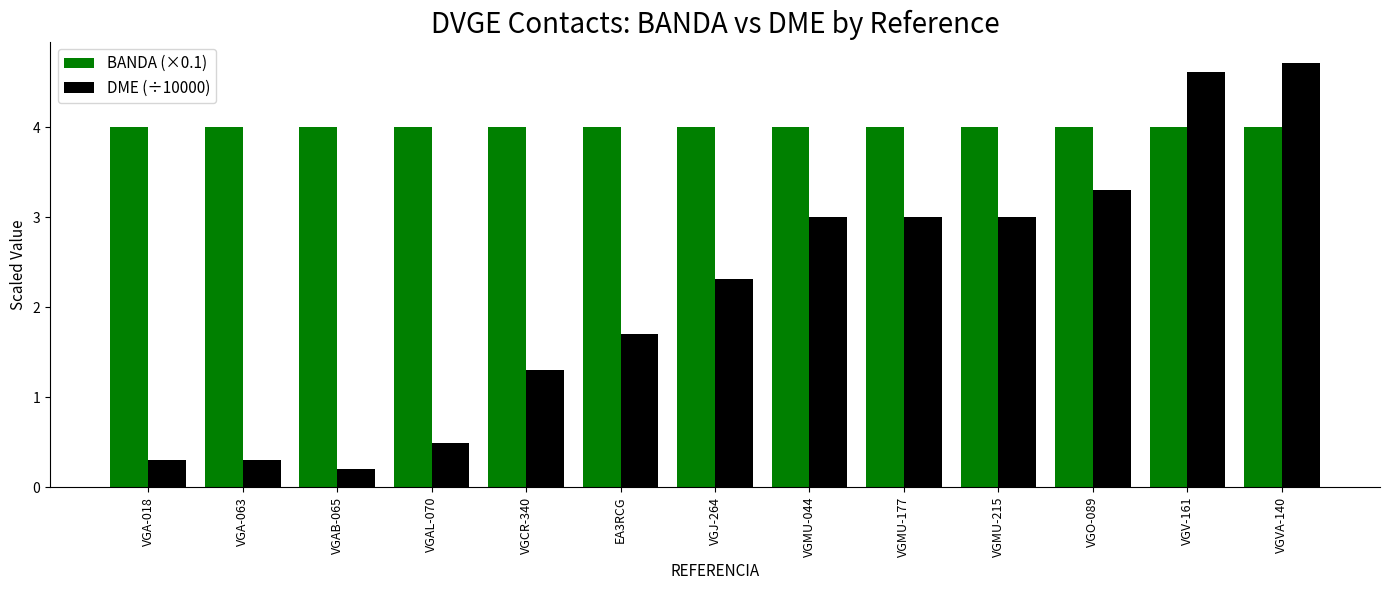

The value of BANDA (×0.1) at VGMU-215 is 4.0. True or false?

True